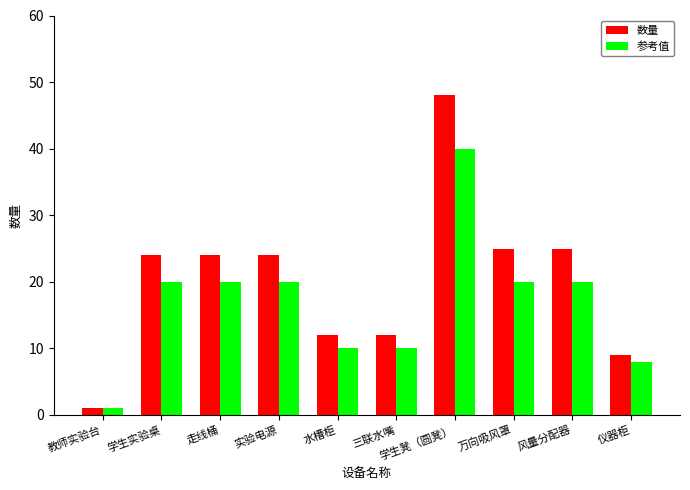

Reading left to right, what are all the values shown in this chart?

数量: 1	24	24	24	12	12	48	25	25	9
参考值: 1	20	20	20	10	10	40	20	20	8